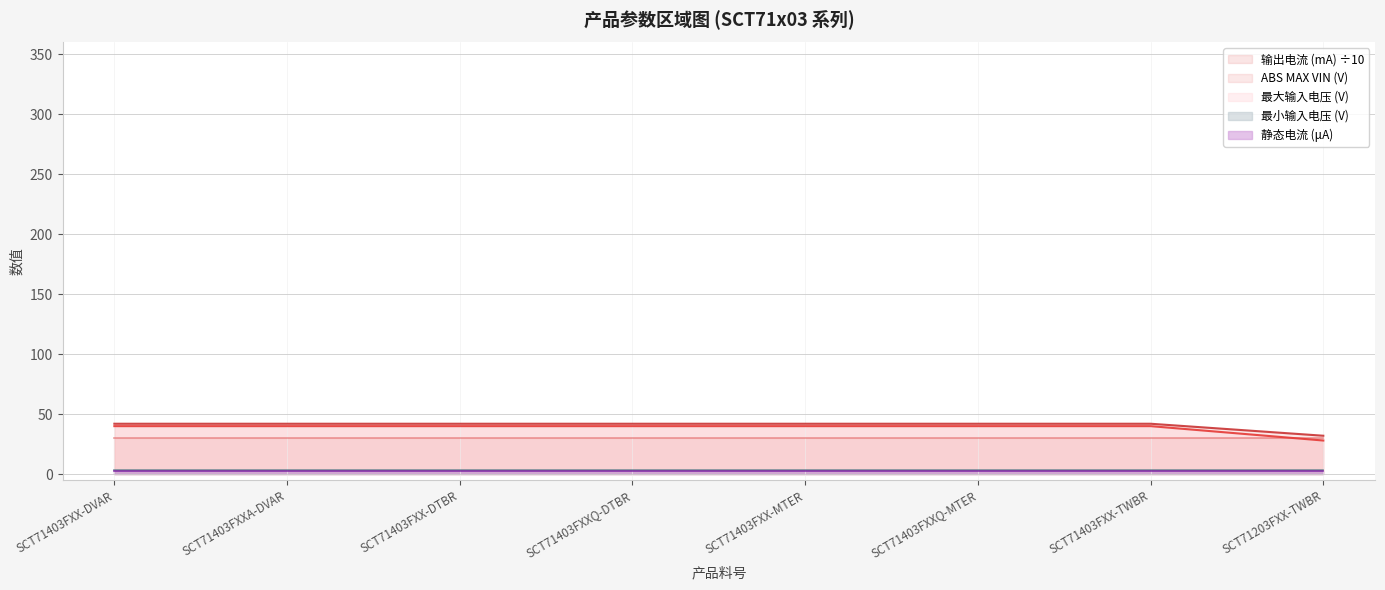

True or false: ABS MAX VIN (V) and 最大输入电压 (V) intersect in this chart.

False